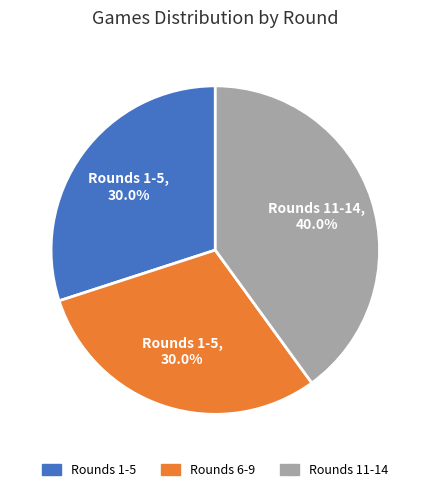

Is there a majority slice in this chart?

No